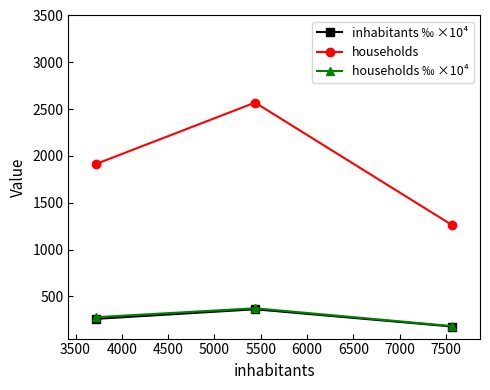

What is the minimum value for inhabitants ‰ ×10⁴?

178.6